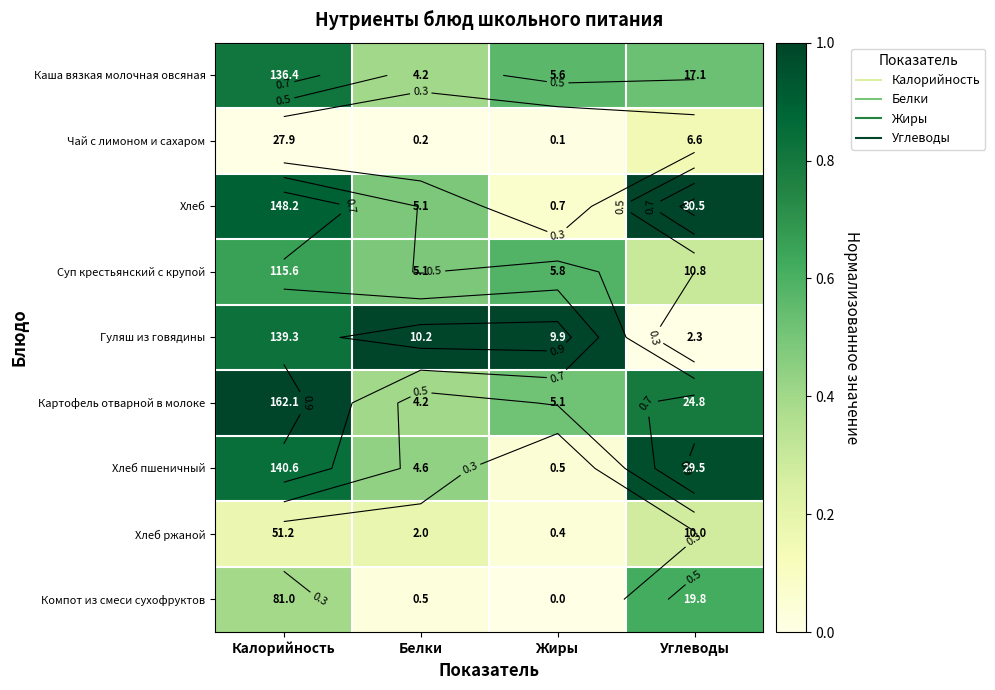

What is the difference between the highest and lowest values at Жиры?

1.0